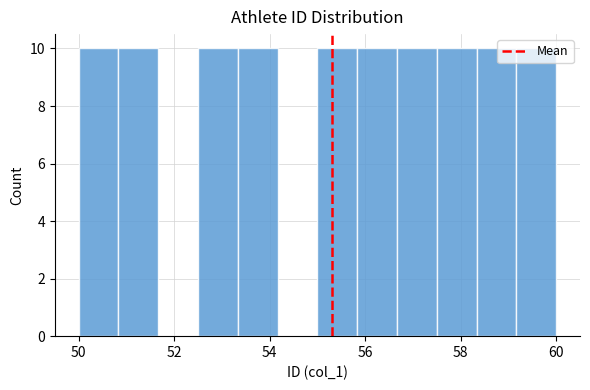

Reading left to right, list every bar in this chart as the range it spans on the x-axis followed by its height. Neither the bar edges nor the heights are printed on the chart, so give them approximately, as read against the axes.

50.0 to 50.8: 10
50.8 to 51.6: 10
51.6 to 52.6: 0
52.6 to 53.4: 10
53.4 to 54.2: 10
54.2 to 55.0: 0
55.0 to 55.8: 10
55.8 to 56.6: 10
56.6 to 57.6: 10
57.6 to 58.4: 10
58.4 to 59.2: 10
59.2 to 60.0: 10